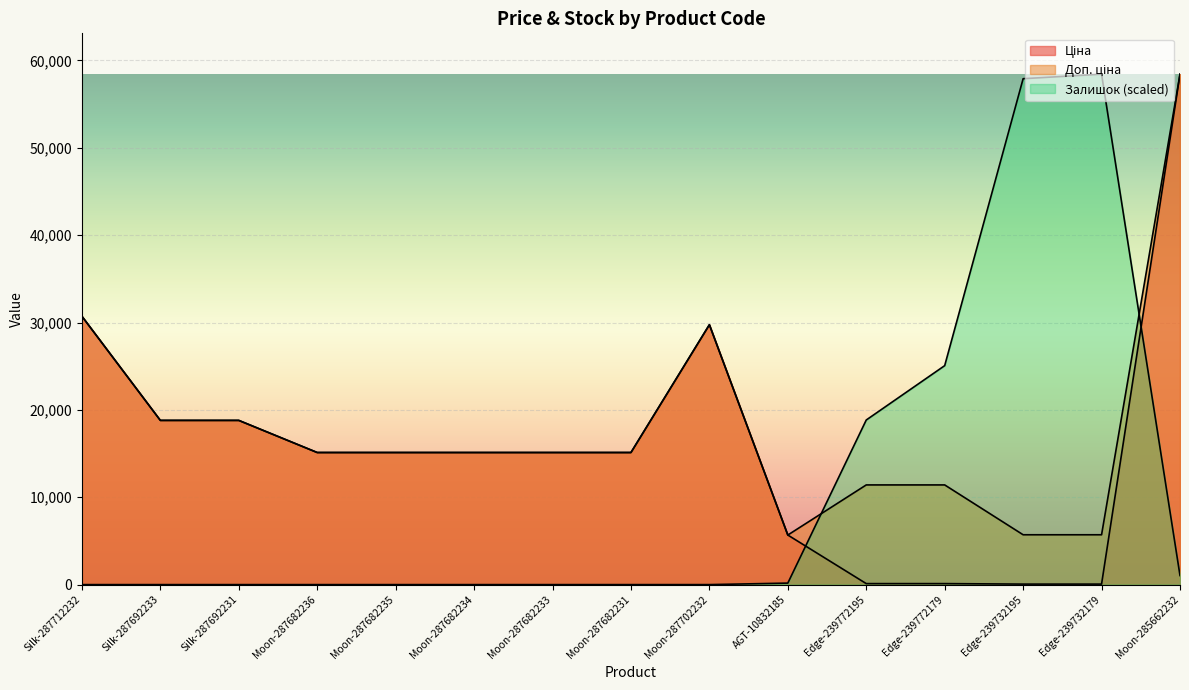

The value of Ціна at Moon-287682231 is 3235.4. True or false?

False